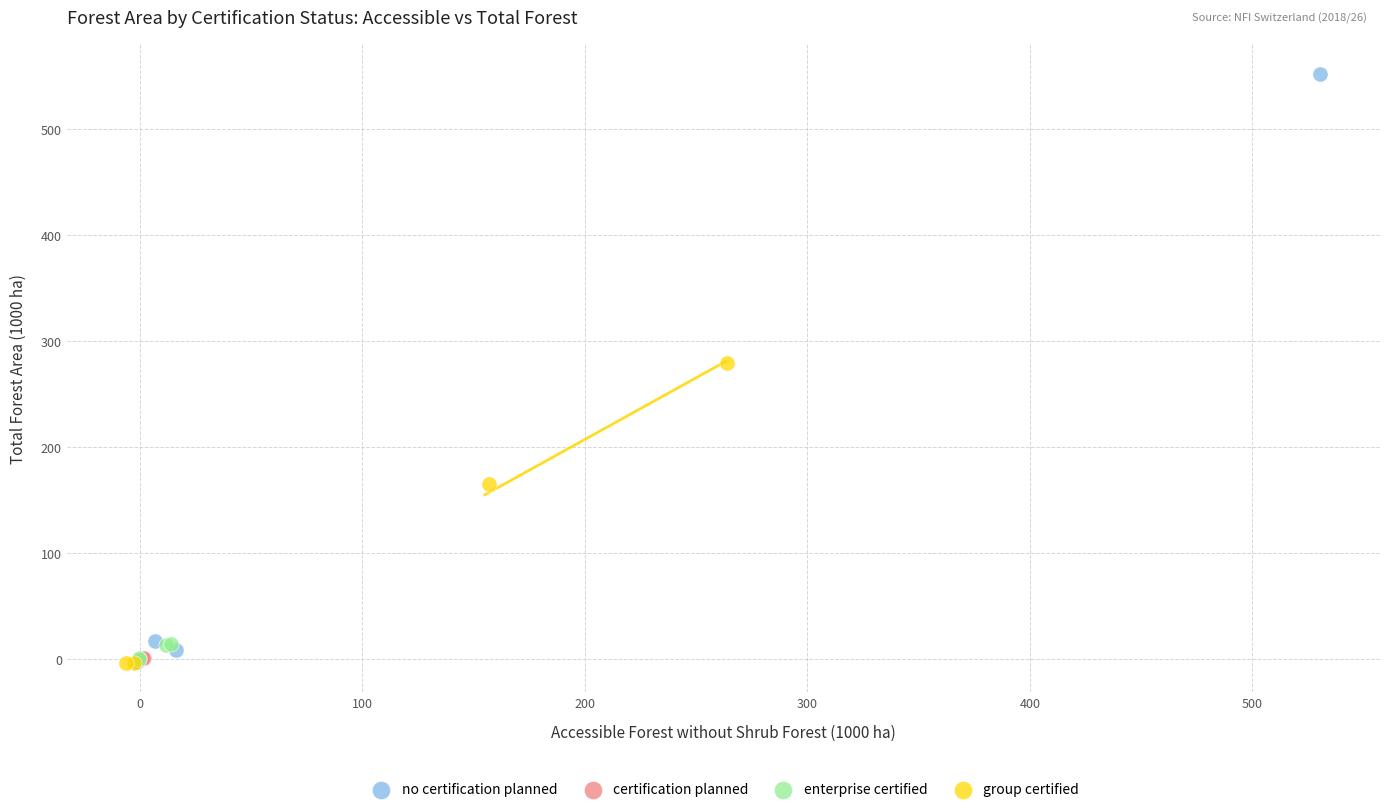

Which series reaches the maximum Y coordinate?

no certification planned